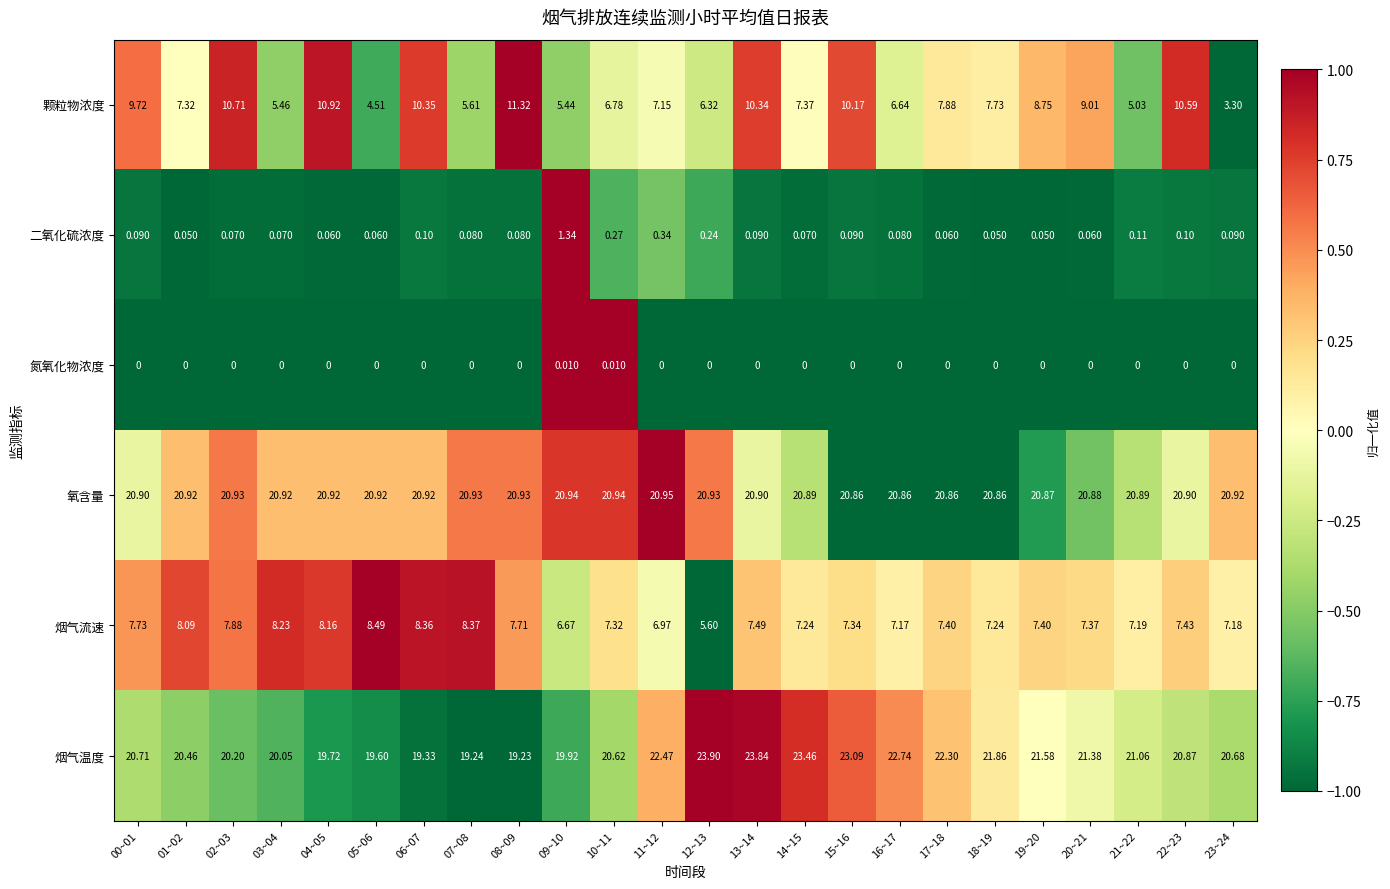

Between 01~02 and 13~14, which series saw the biggest shift?

烟气温度